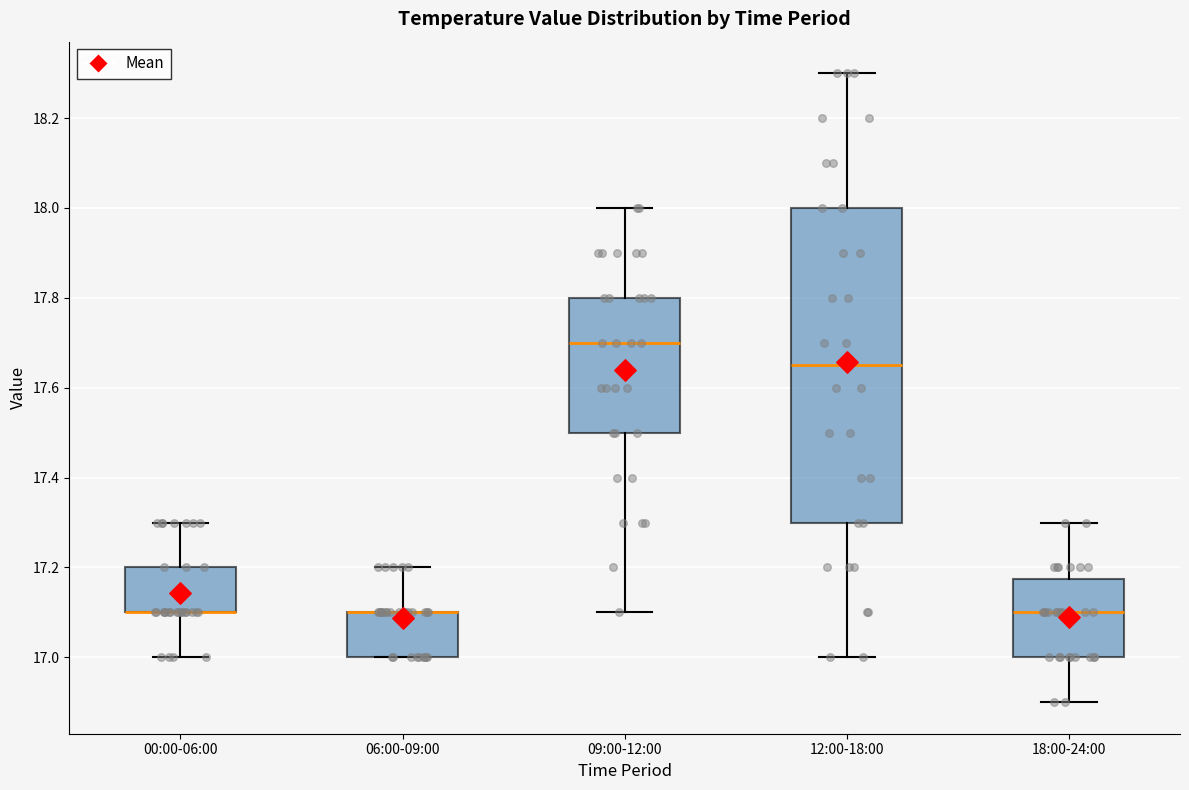

Where is the upper edge of the box for 00:00-06:00 on the y-axis? The values are not printed on the chart, so give them approximately, as read against the axis.

17.20